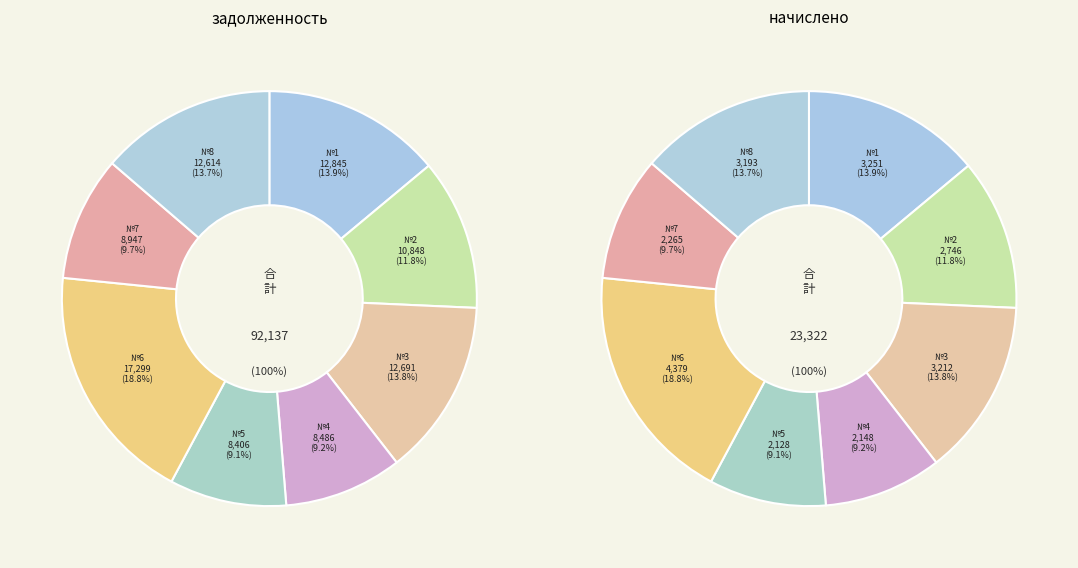

How many slices are in this pie chart?

8